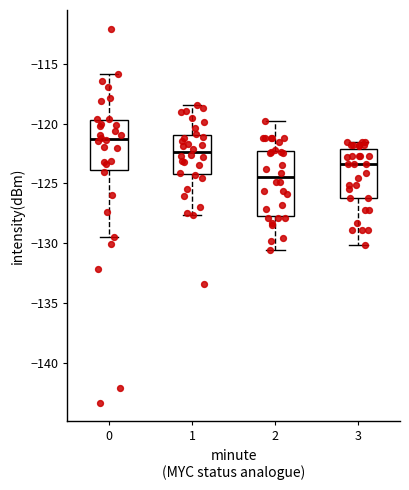

Reading left to right, read every box against the y-axis: the position of its median line, the range the box covers, and the ends of its whiskers. The values are not printed on the chart, so give them approximately, as read against the axis.

0: median -121.5, box -124.0 to -119.5, whiskers -129.5 to -116.0
1: median -122.5, box -124.0 to -121.0, whiskers -127.5 to -118.5
2: median -124.5, box -127.5 to -122.5, whiskers -130.5 to -120.0
3: median -123.5, box -126.0 to -122.0, whiskers -130.0 to -121.5